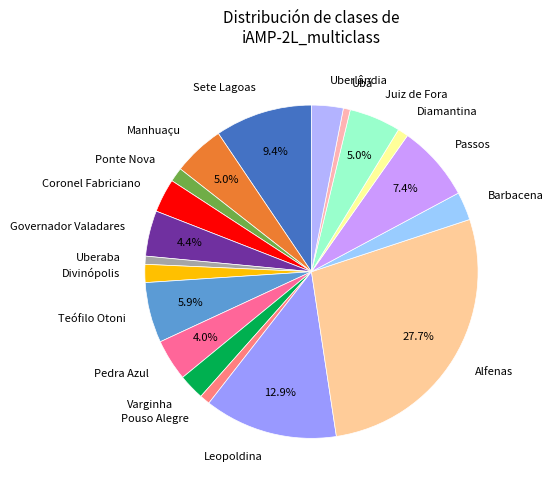

Is there a majority slice in this chart?

No